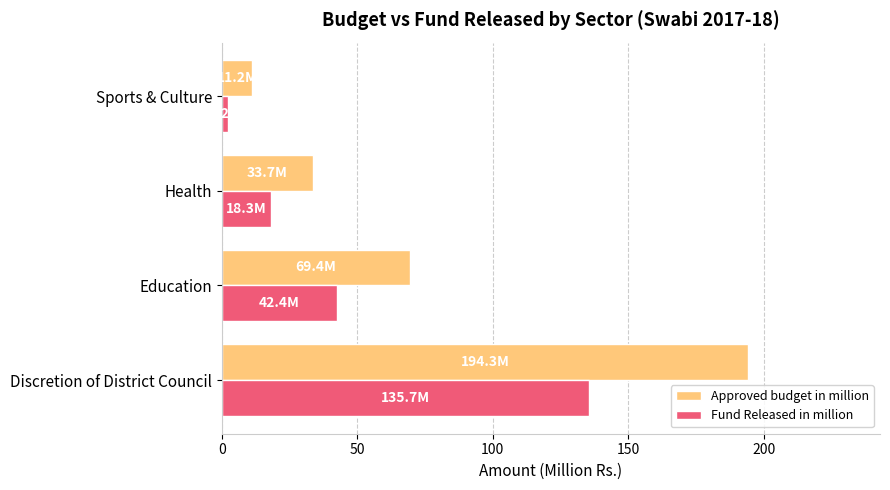

List the labels in order of Approved budget in million value, smallest first.

Sports & Culture, Health, Education, Discretion of District Council